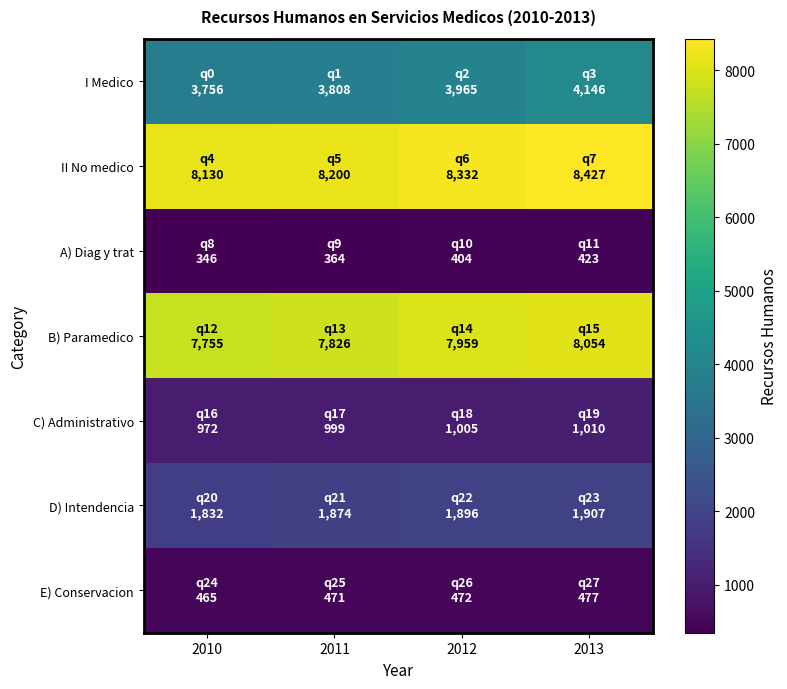

Reading left to right, what are all the values shown in this chart?

I Medico: 2010=3756	2011=3808	2012=3965	2013=4146
II No medico: 2010=8130	2011=8200	2012=8332	2013=8427
A) Diag y trat: 2010=346	2011=364	2012=404	2013=423
B) Paramedico: 2010=7755	2011=7826	2012=7959	2013=8054
C) Administrativo: 2010=972	2011=999	2012=1005	2013=1010
D) Intendencia: 2010=1832	2011=1874	2012=1896	2013=1907
E) Conservacion: 2010=465	2011=471	2012=472	2013=477